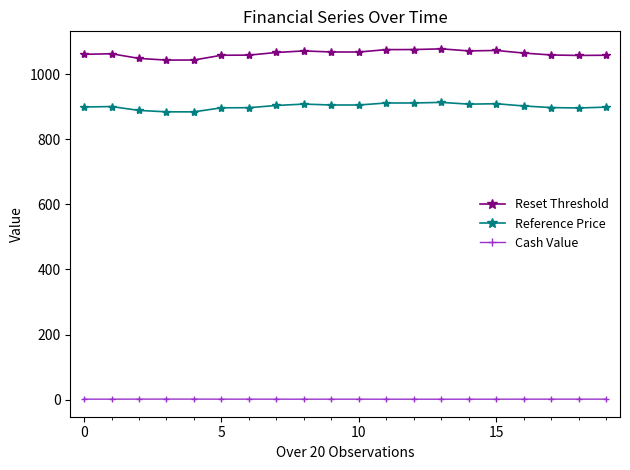

What is the lowest value of the Reset Threshold series?

1042.8